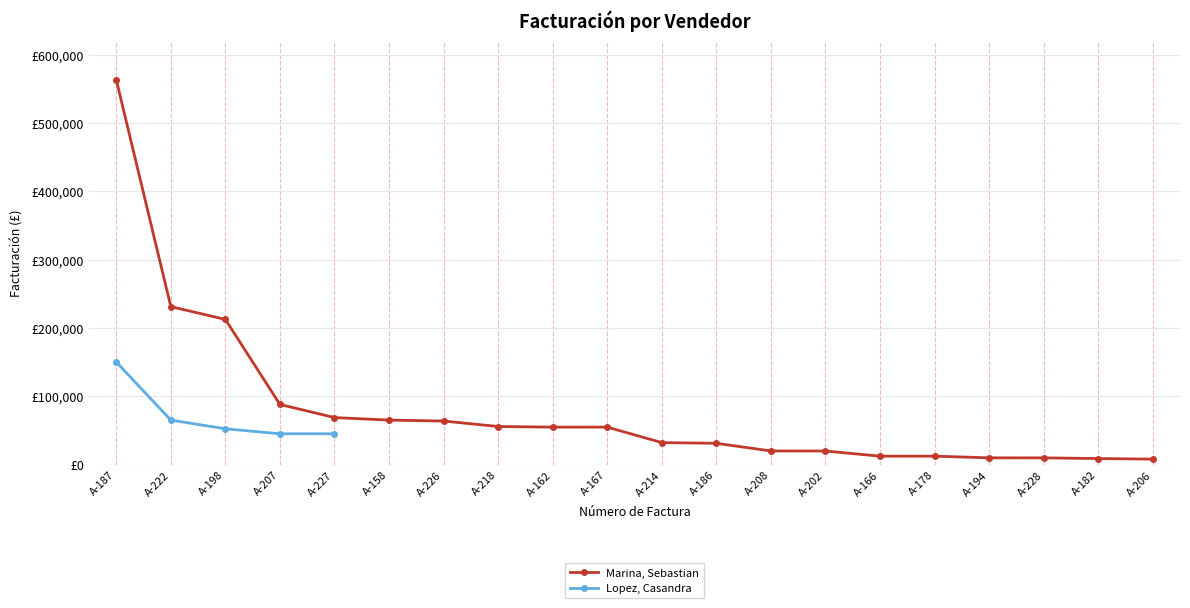

Is it true that Marina, Sebastian equals 83635.6 at A-226?

False